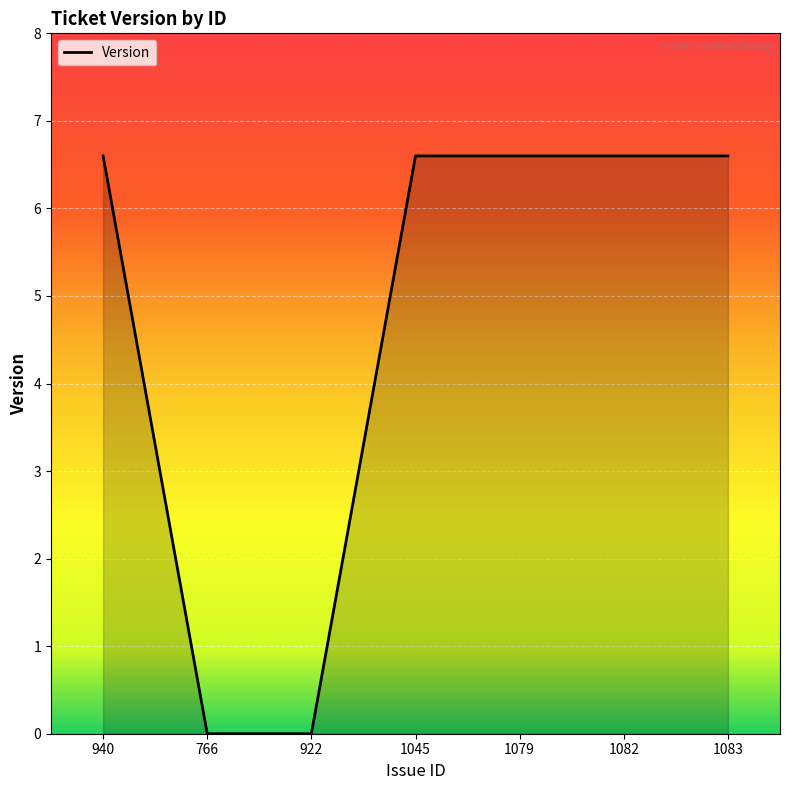

What is the average value?

4.7